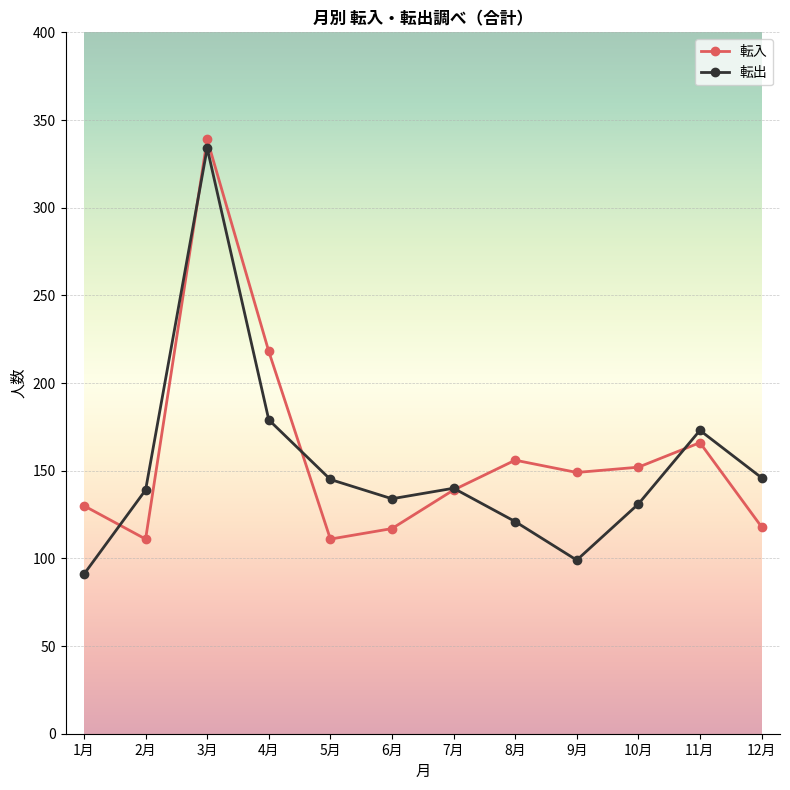

How many intersections are there between 転出 and 転入?

5